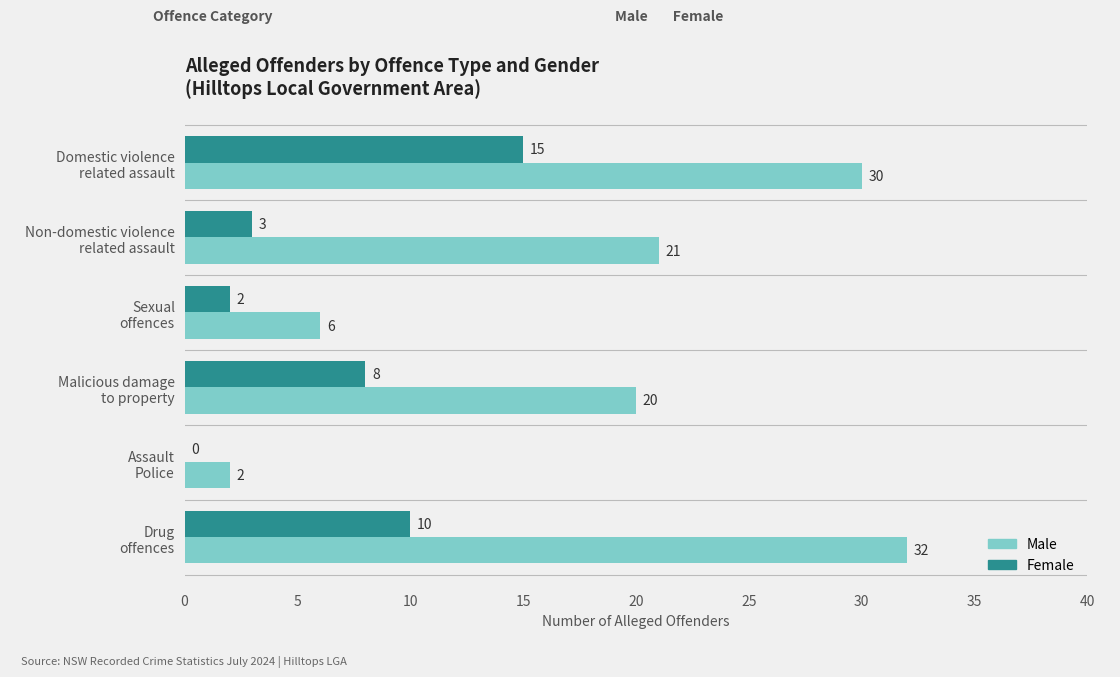

What are all the series names shown in the legend?

Male, Female